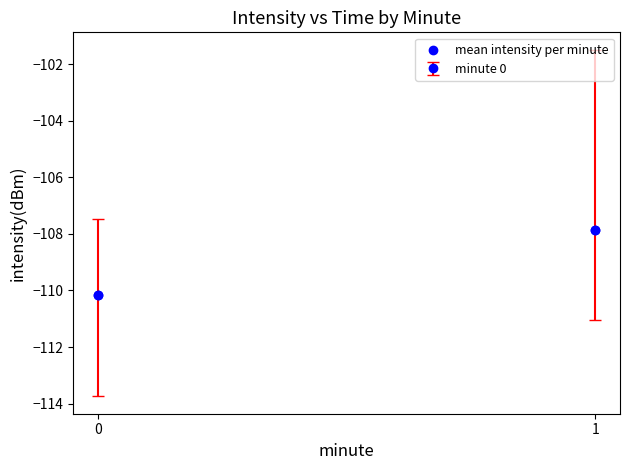

What is the range of Y values (max minus min)?

2.3